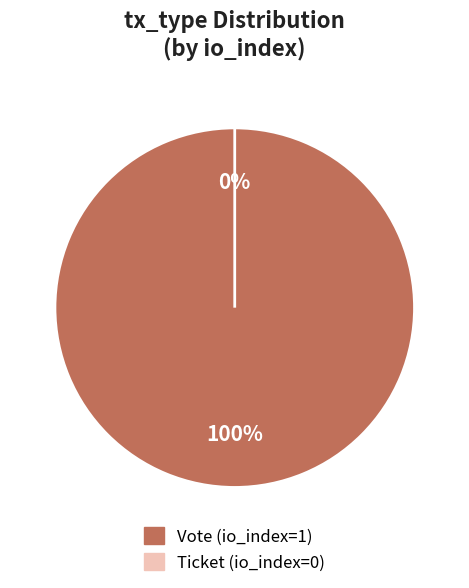

What percentage is NOT represented by Ticket (io_index=0)?

100.0%